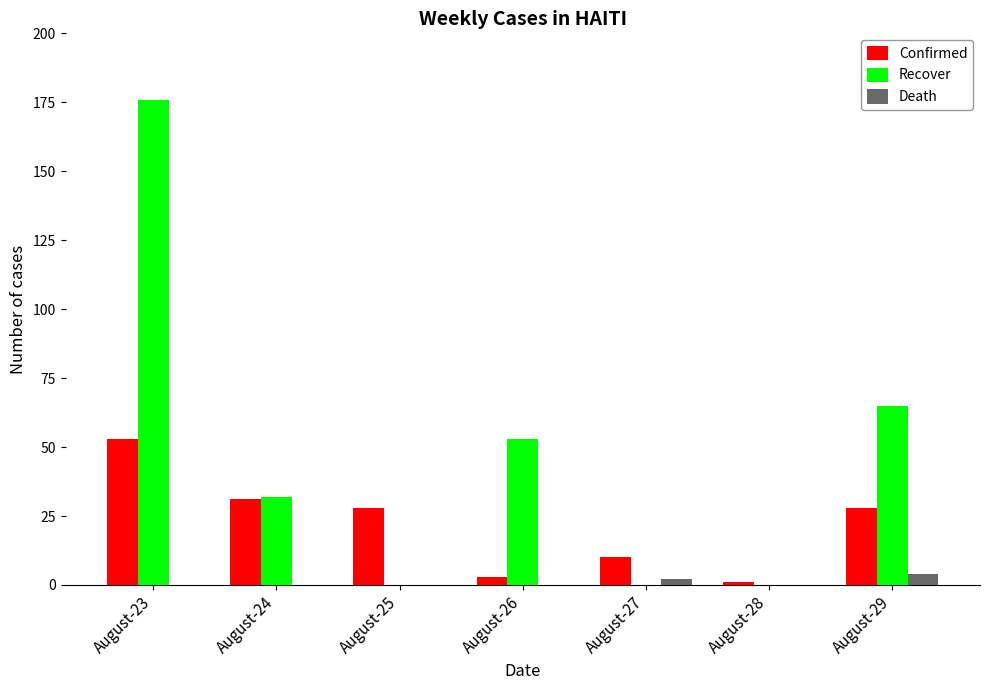

What value does the Recover series have at August-23, to the nearest 5?

175